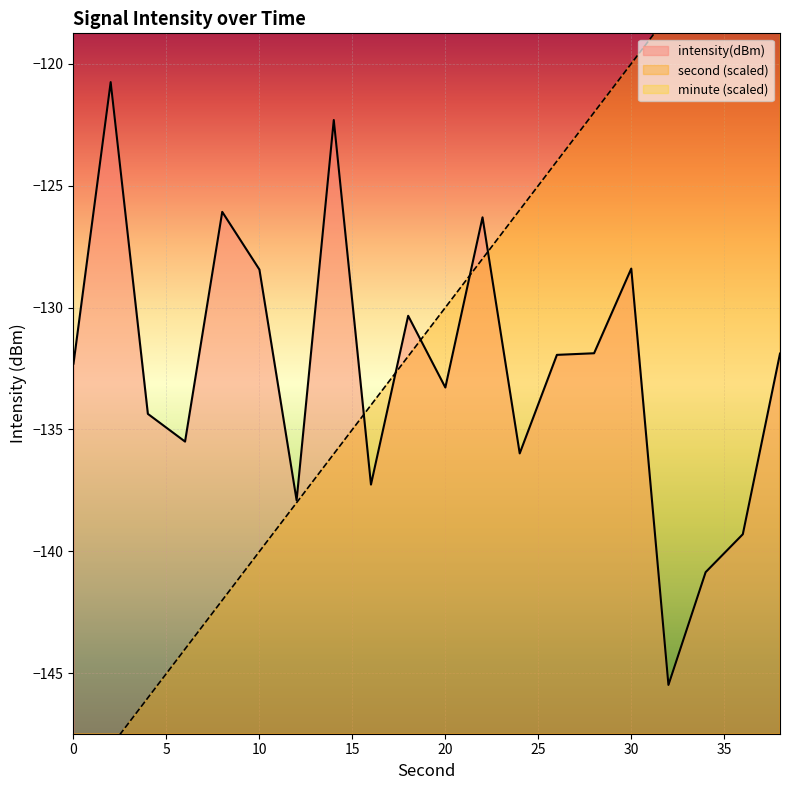

What is the value of the second point at the 5th from the left?

-142.0